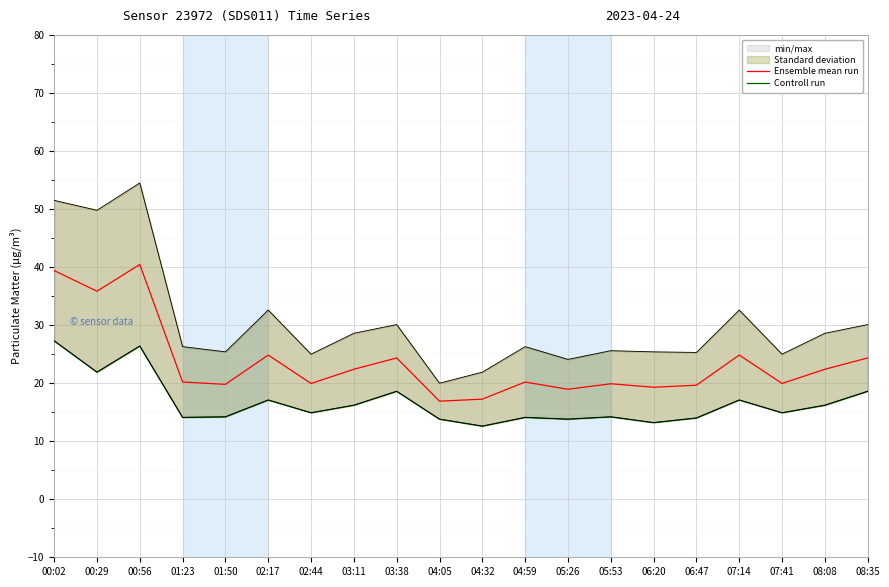

Between 04:05 and 07:41, which series saw the biggest shift?

Ensemble mean run